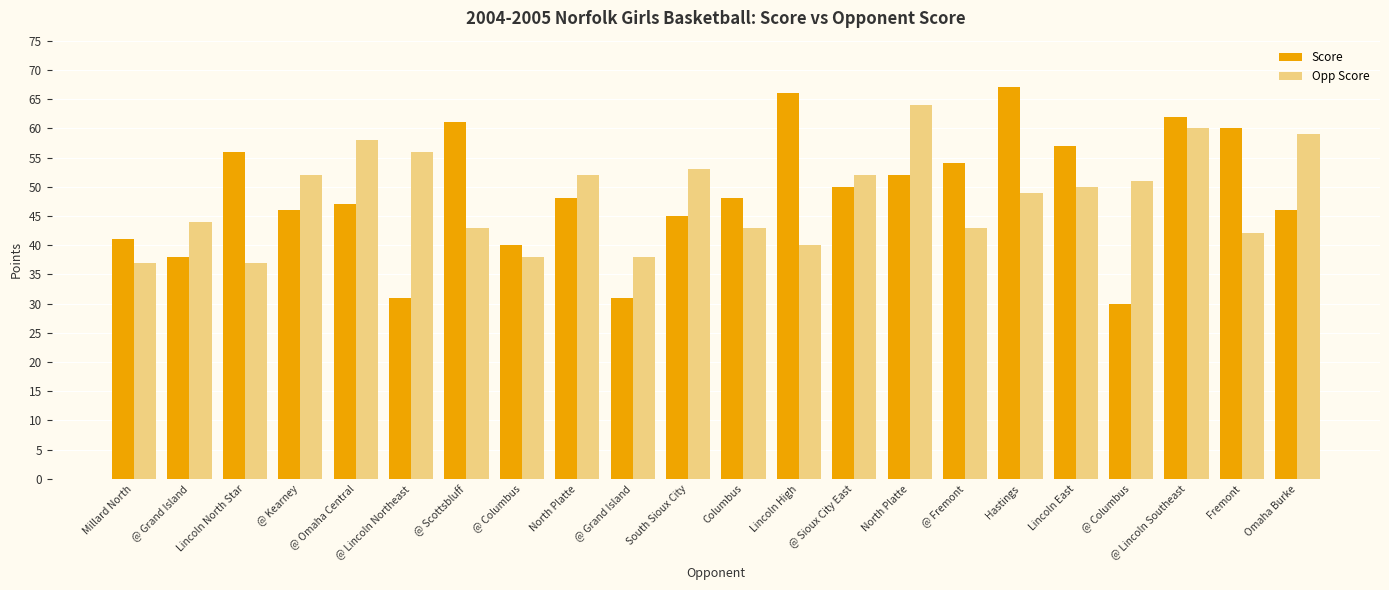

True or false: Score has a value of 81 at @ Fremont.

False